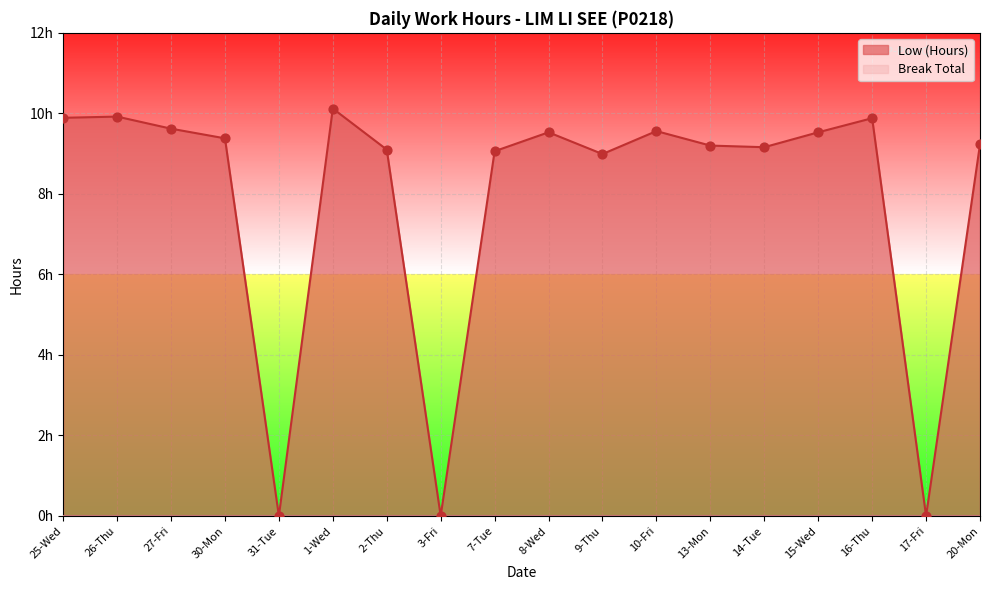

Which has a higher value, 27-Fri or 3-Fri?

27-Fri